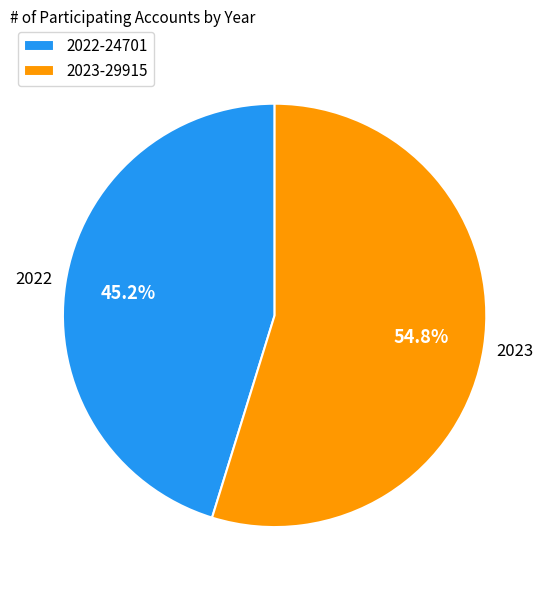

Which slice is the smallest?

2022